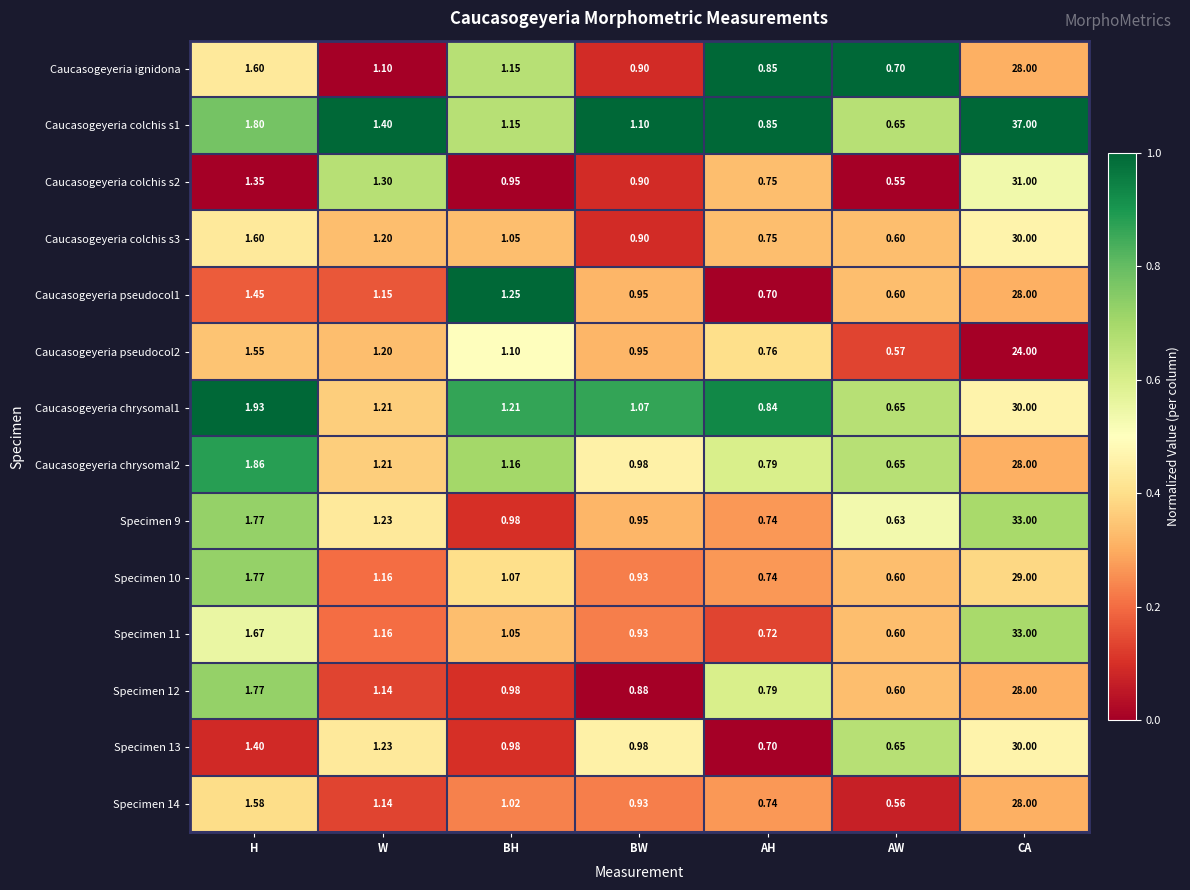

Rank the categories by Specimen 12 value from highest to lowest.

CA, H, W, BH, BW, AH, AW